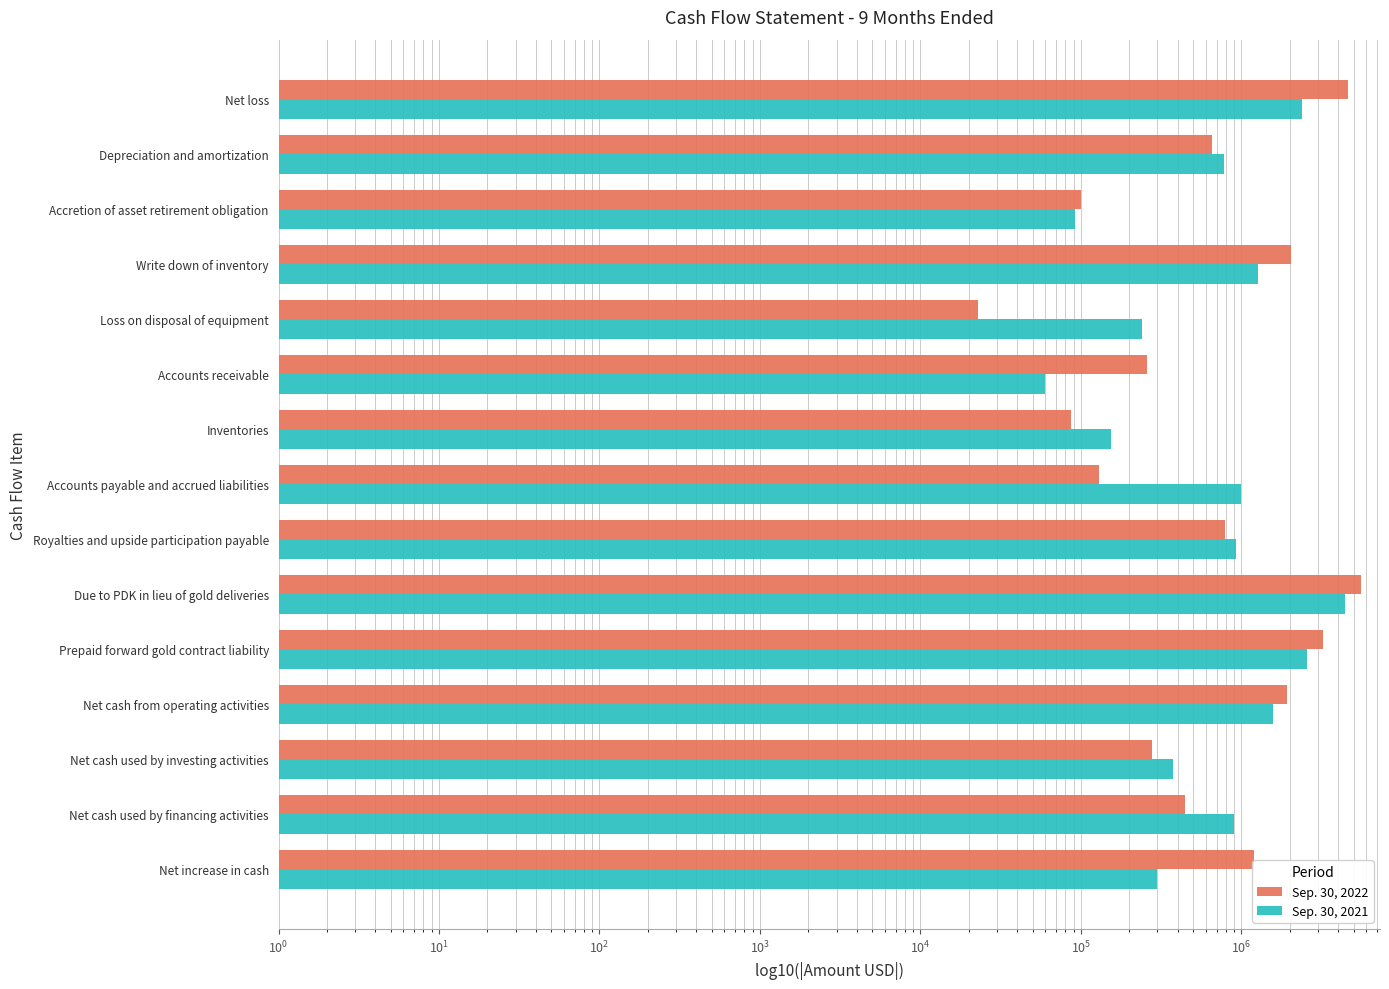

At how many categories does at least one series exceed 4570245?

2